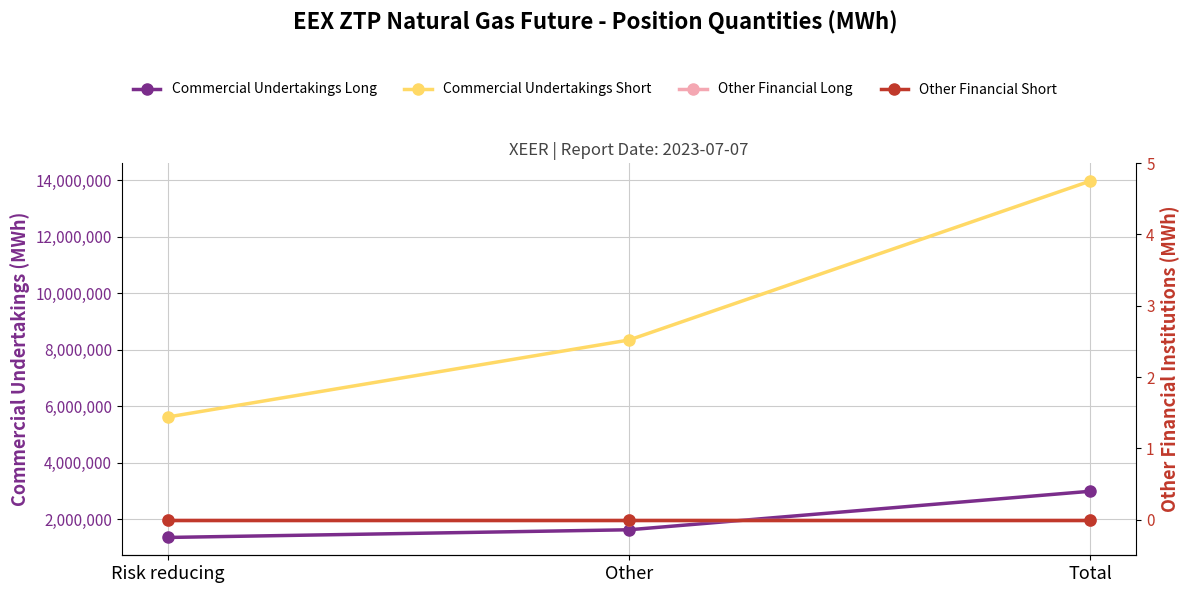

What is the value of the Commercial Undertakings Long point at the 2nd from the left?

1634210